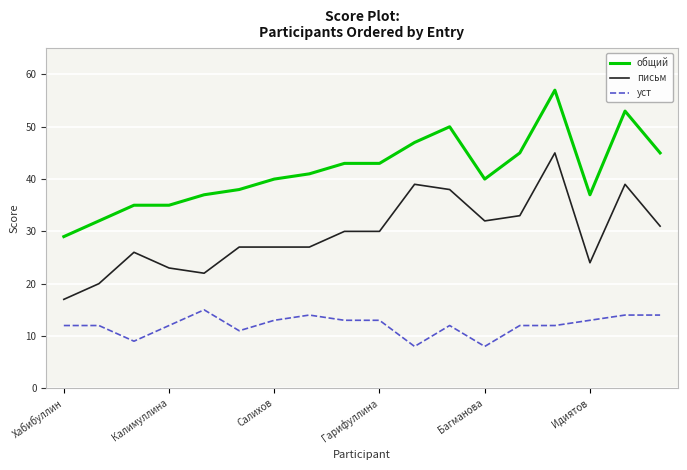

What is the minimum value for уст?

8